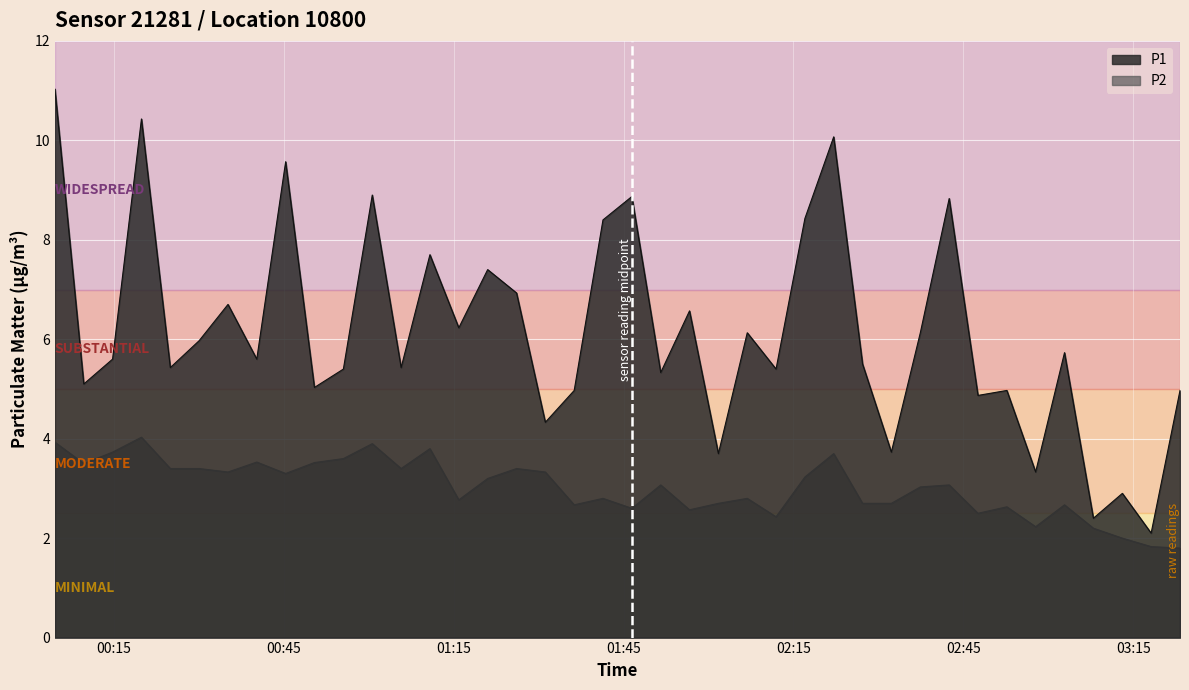

How many values in the P2 series exceed 3?

22